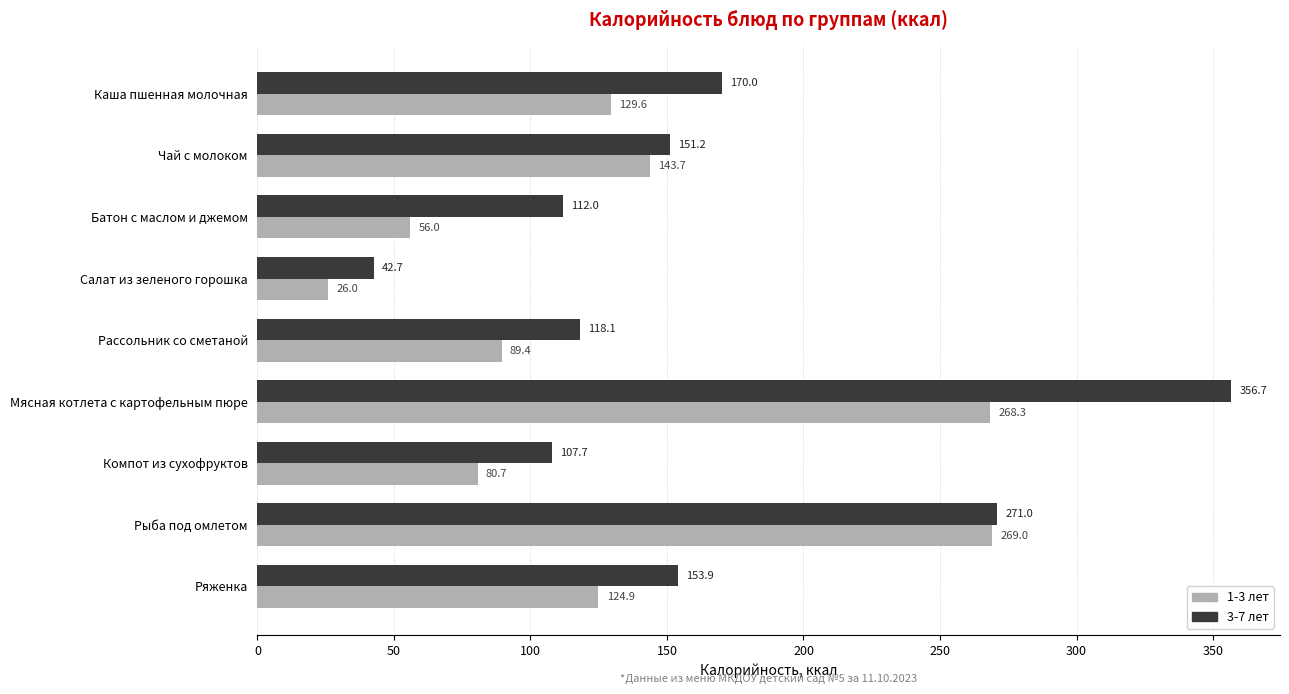

What is the maximum value for 3-7 лет?

356.7